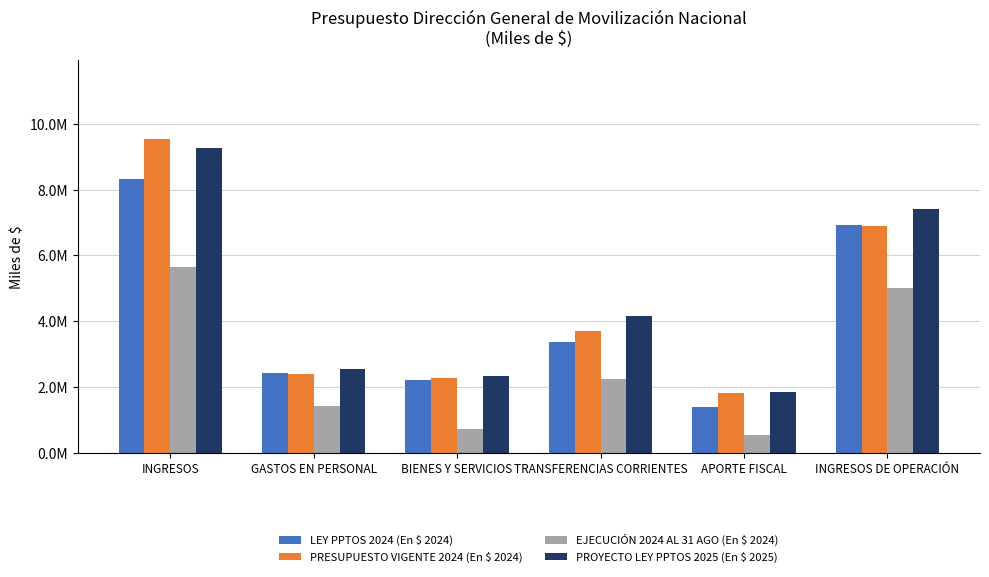

Which series changed the most between APORTE FISCAL and INGRESOS DE OPERACIÓN?

PROYECTO LEY PPTOS 2025 (En $ 2025)